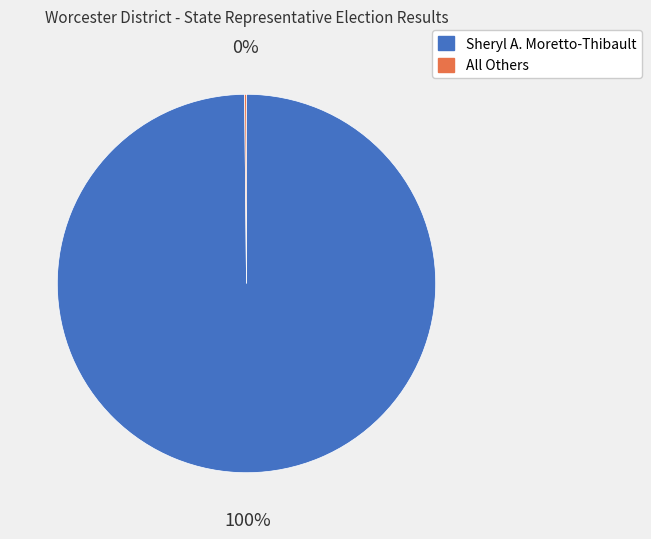

Is there a majority slice in this chart?

Yes